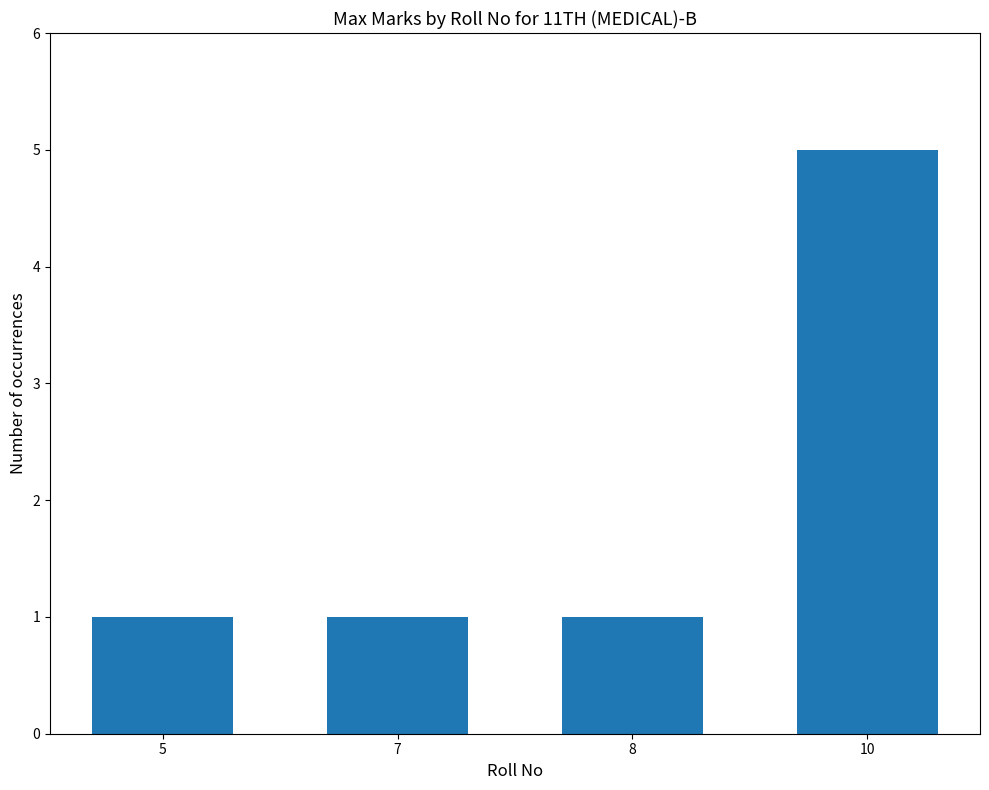

What is the difference between the maximum and minimum values?

4